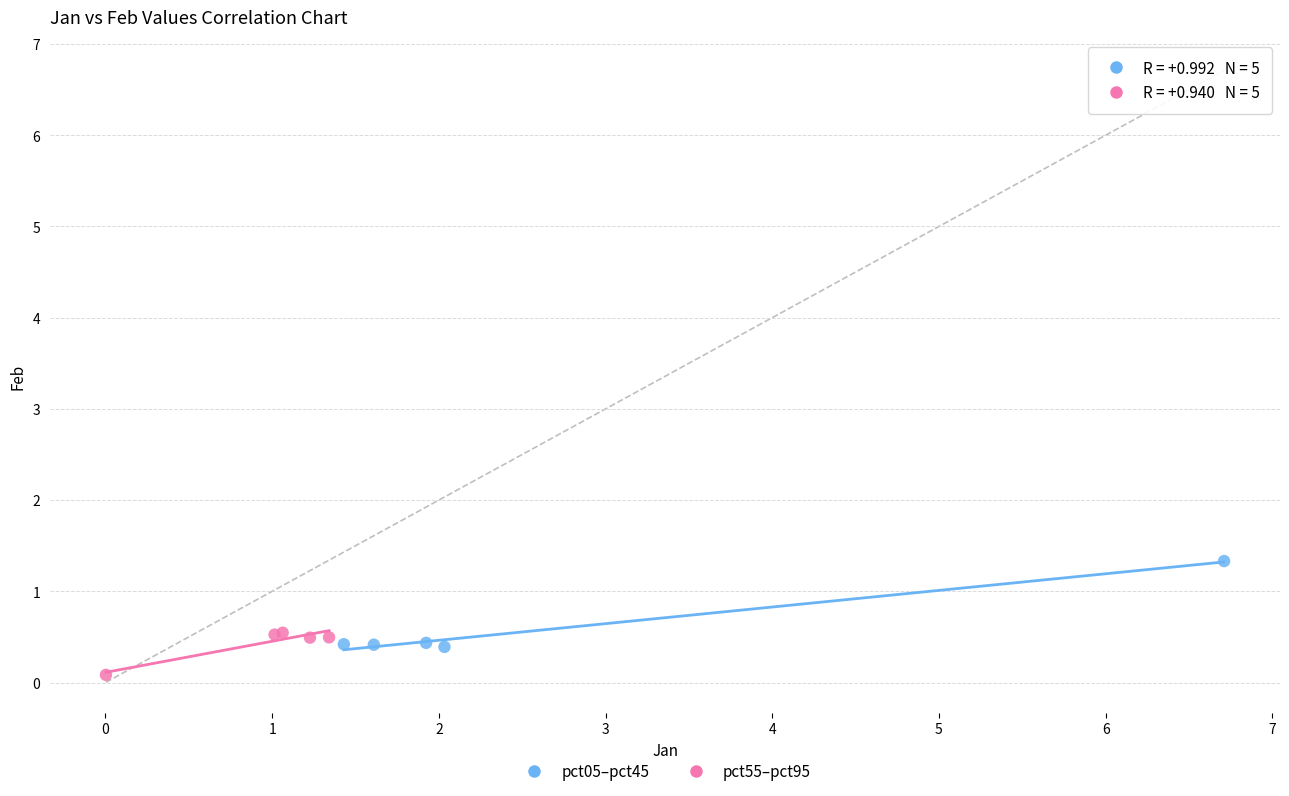

Which series has the largest Y range (max minus min)?

pct05–pct45